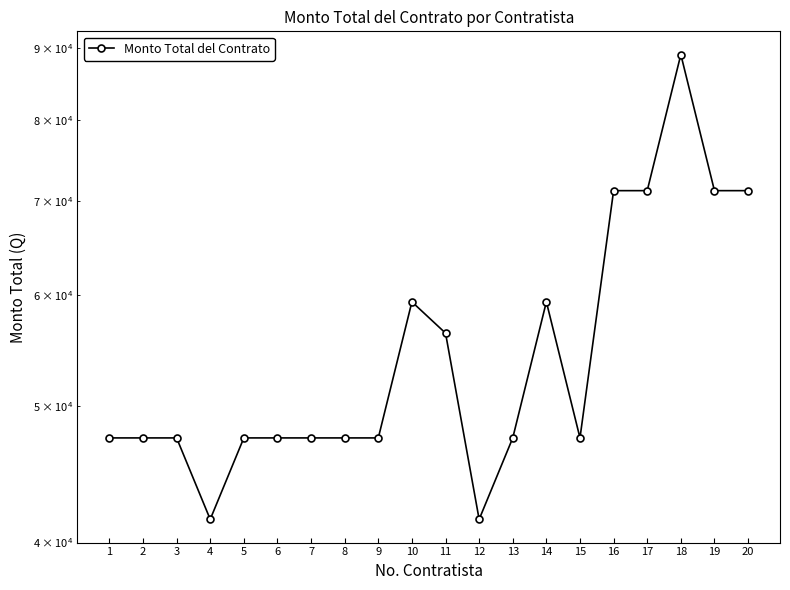

The chart shows a value of 18770.4 at 5. True or false?

False